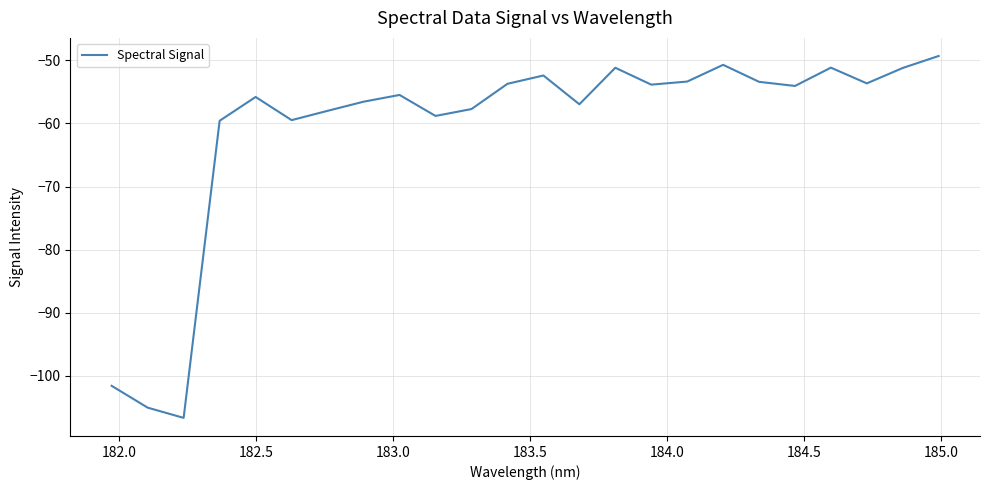

What is the minimum value shown in the chart?

-106.7